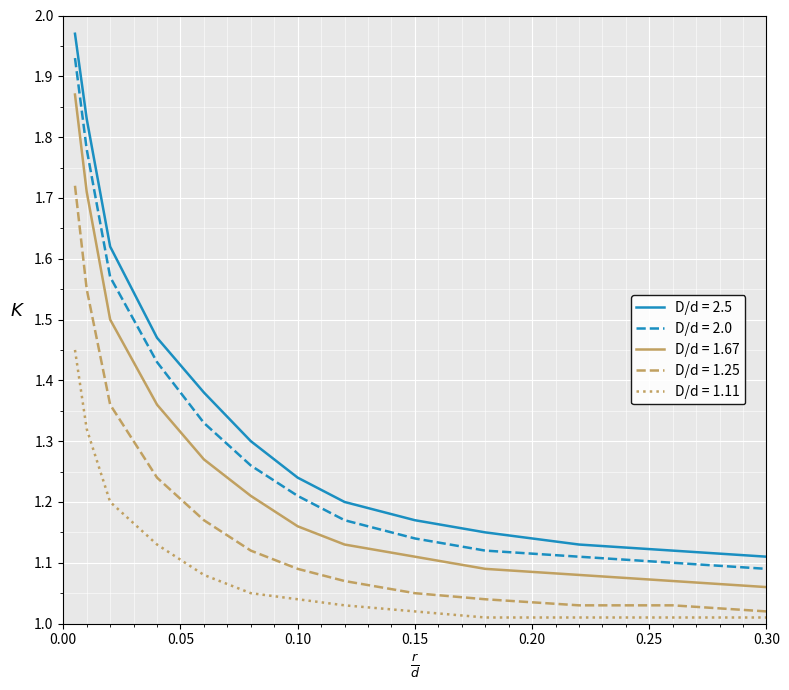

List the series in order of their peak value, highest first.

D/d = 2.5, D/d = 2.0, D/d = 1.67, D/d = 1.25, D/d = 1.11